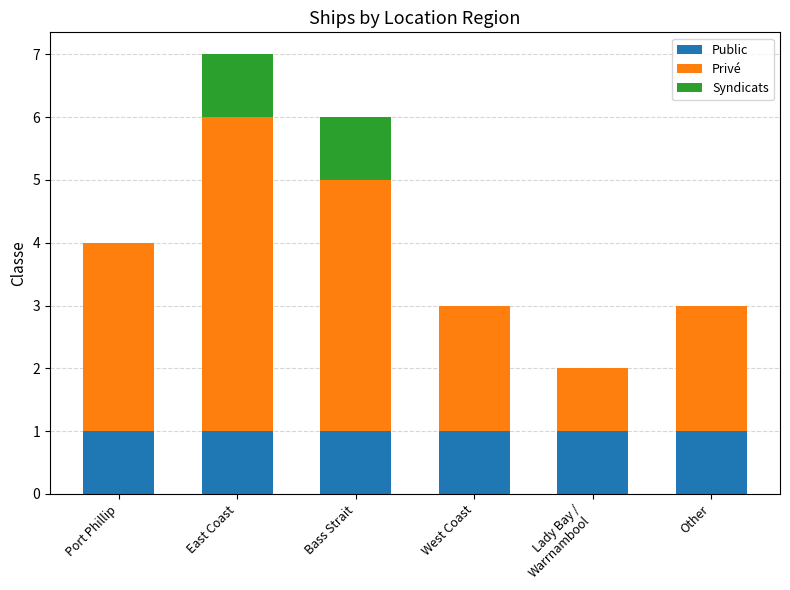

What is the total value across all series at Bass Strait?

6